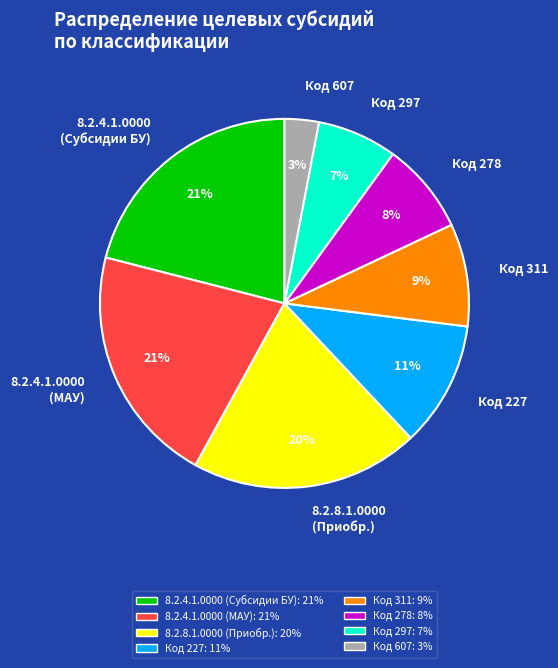

What is the smallest slice in the pie chart?

Код 607